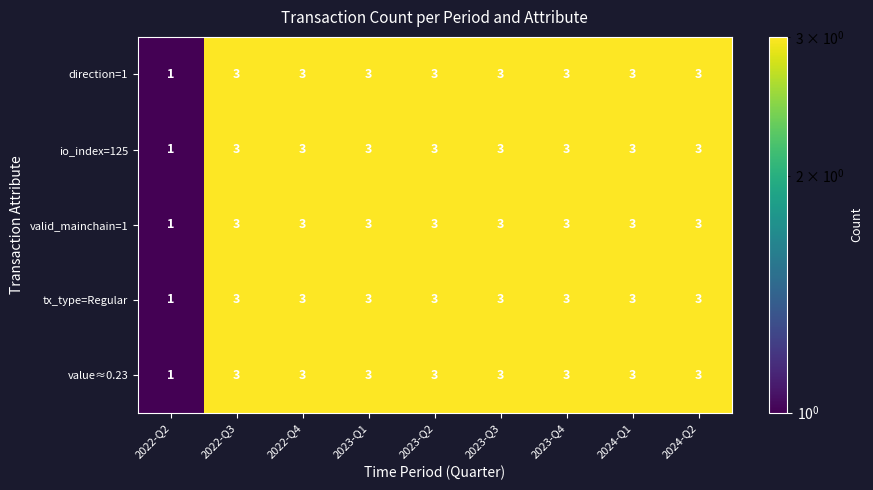

How many categories are shown in the chart?

9